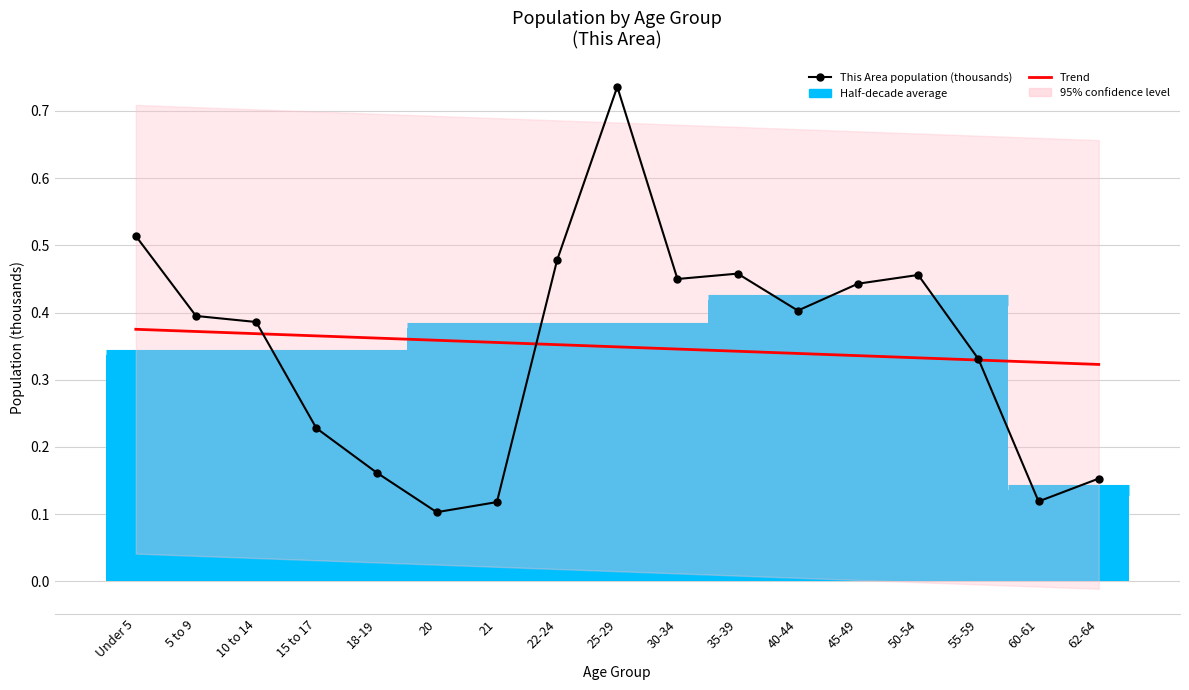

Between which two adjacent categories do This Area (thousands) and Trend first intersect?

10 to 14 and 15 to 17